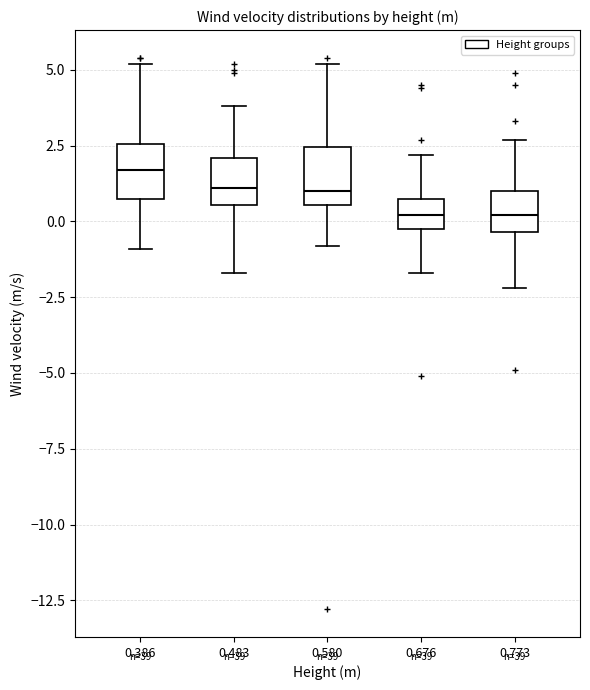

Where is the lower edge of the box at x = 0.773 on the y-axis? The values are not printed on the chart, so give them approximately, as read against the axis.

-0.5